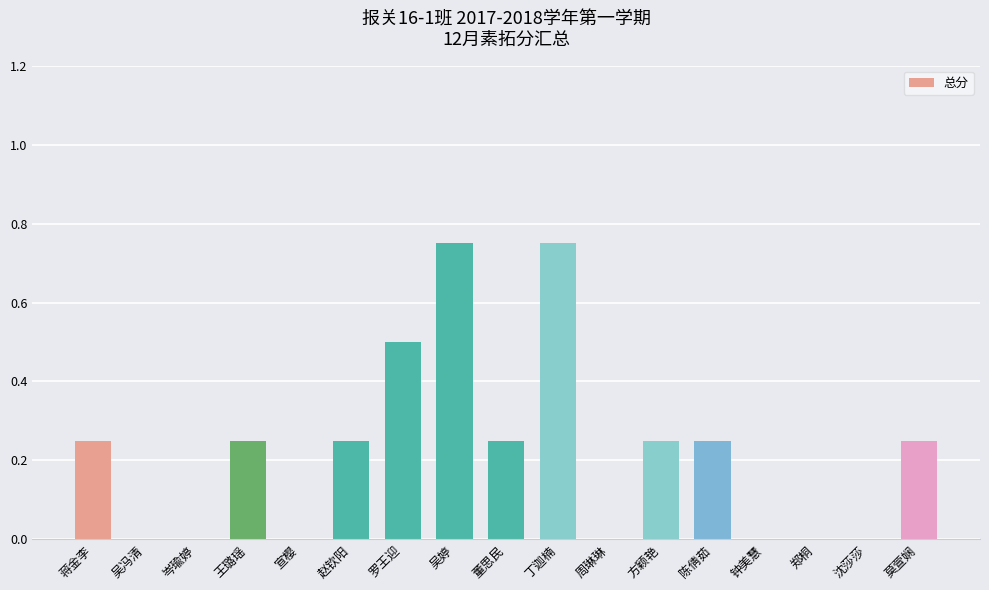

Between 王璐瑶 and 吴婷, which is larger?

吴婷